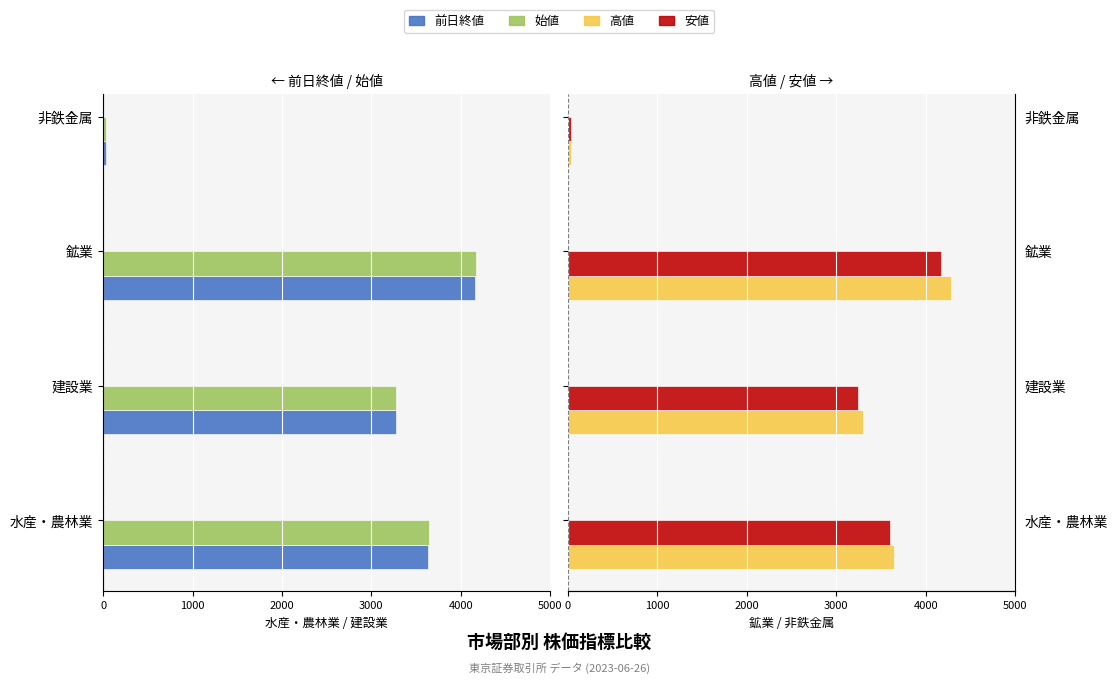

What is the value of the 高値 bar at the 1st from the left?

3645